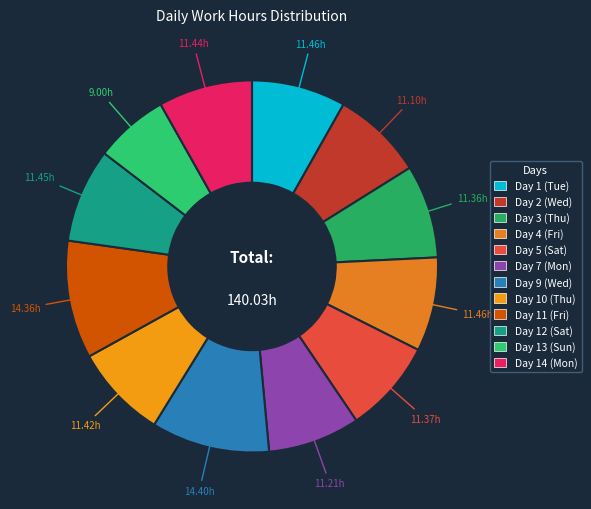

Which category has the smallest portion of the pie?

Day 13 (Sun)